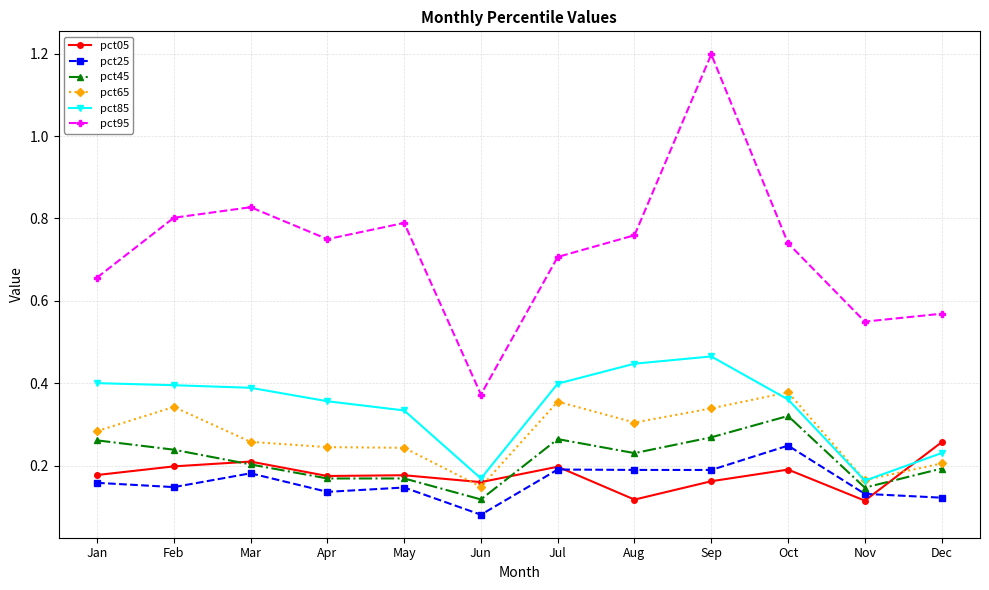

At which category is the sum across all series the highest?

Sep